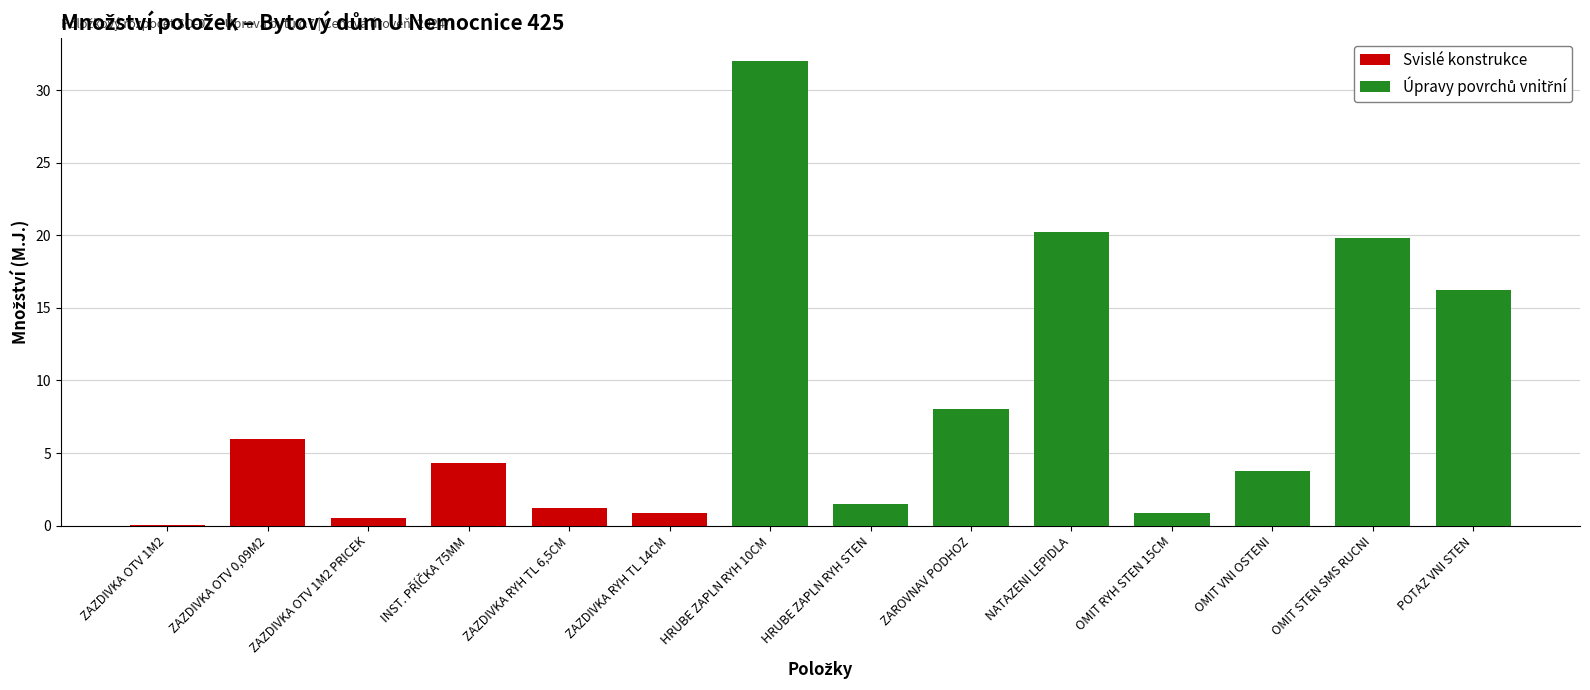

Is it true that Svislé konstrukce equals -4.1 at HRUBE ZAPLN RYH 10CM?

False